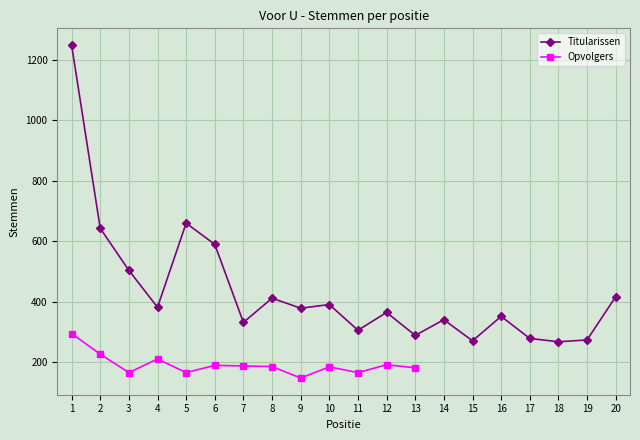

The value at 17 is 391. True or false?

False